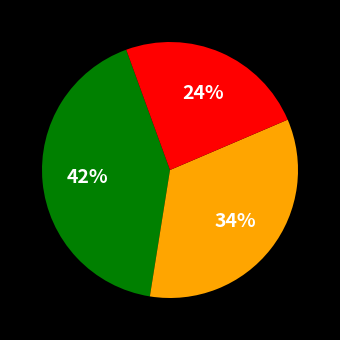

Does any single category account for the majority?

No